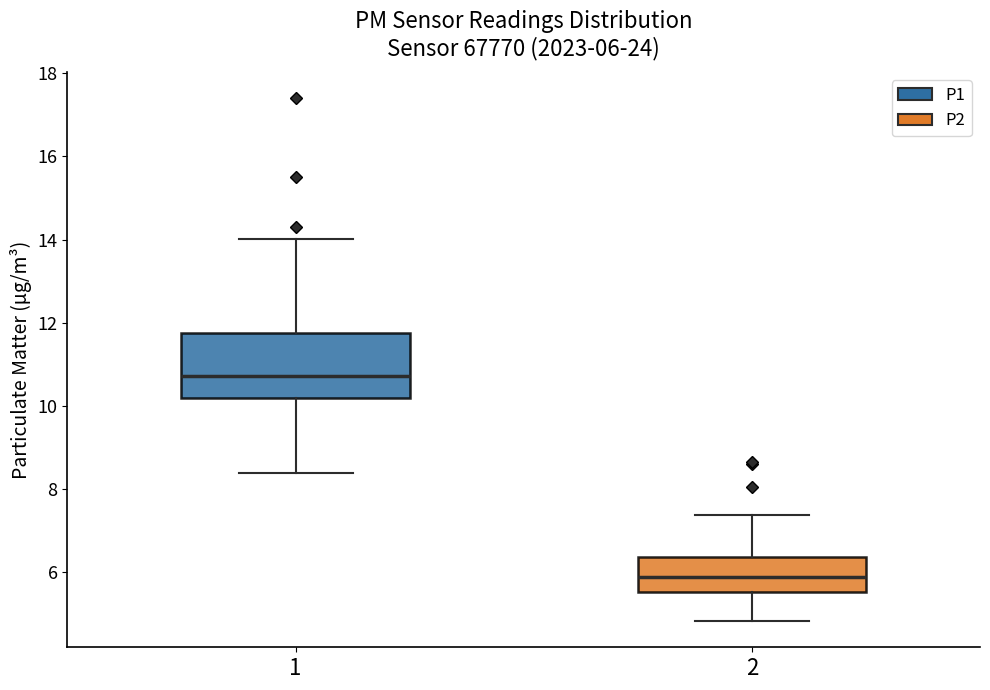

Comparing the boxes themselves (not the whiskers), which one is the tallest?

1